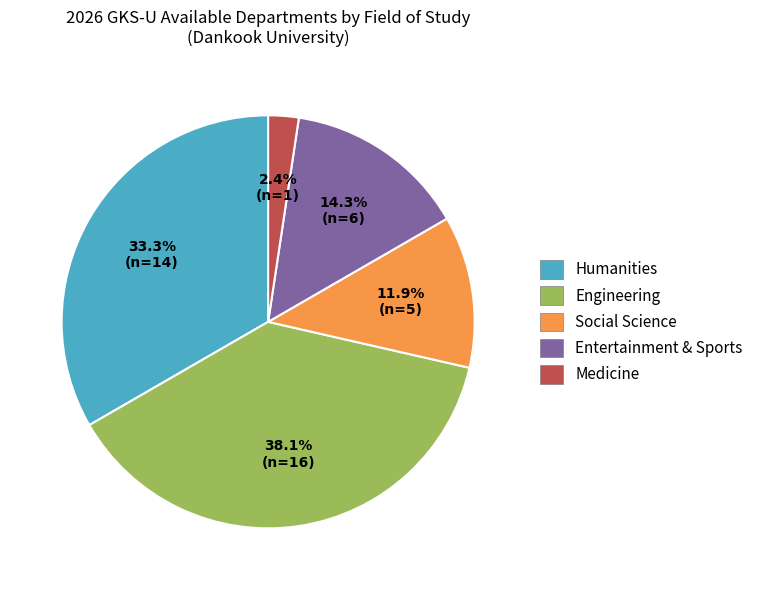

True or false: Engineering accounts for 38% of the total.

True